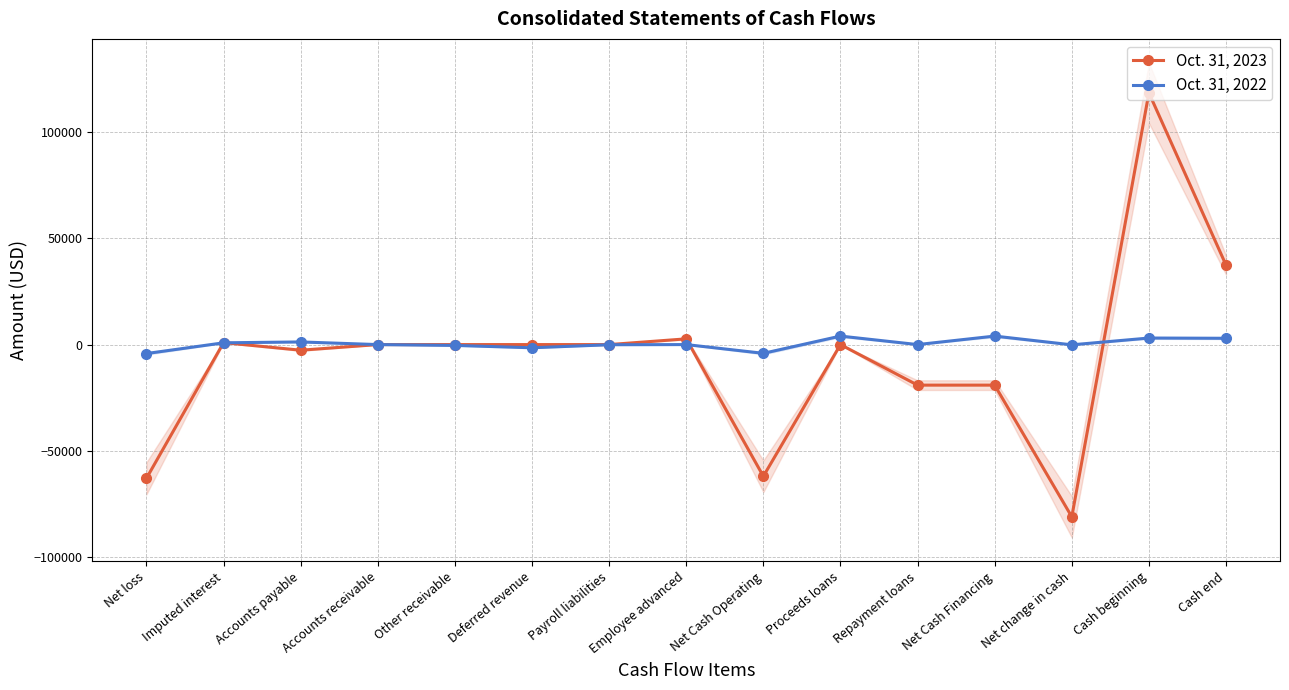

How many lines are shown in the chart?

2